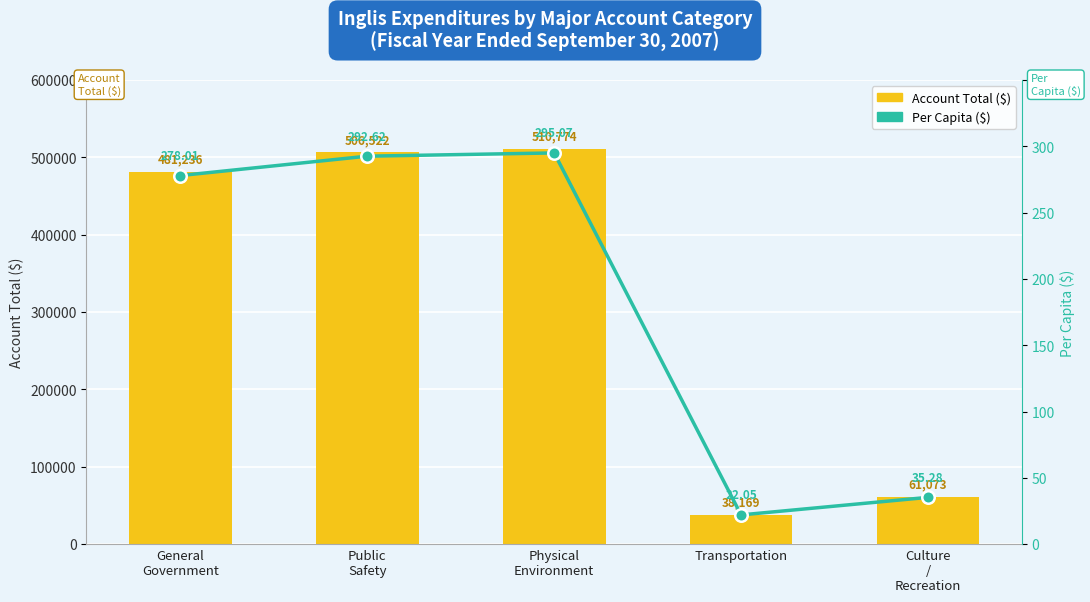

List the series in order of their overall mean, lowest first.

Per Capita ($), Account Total ($)